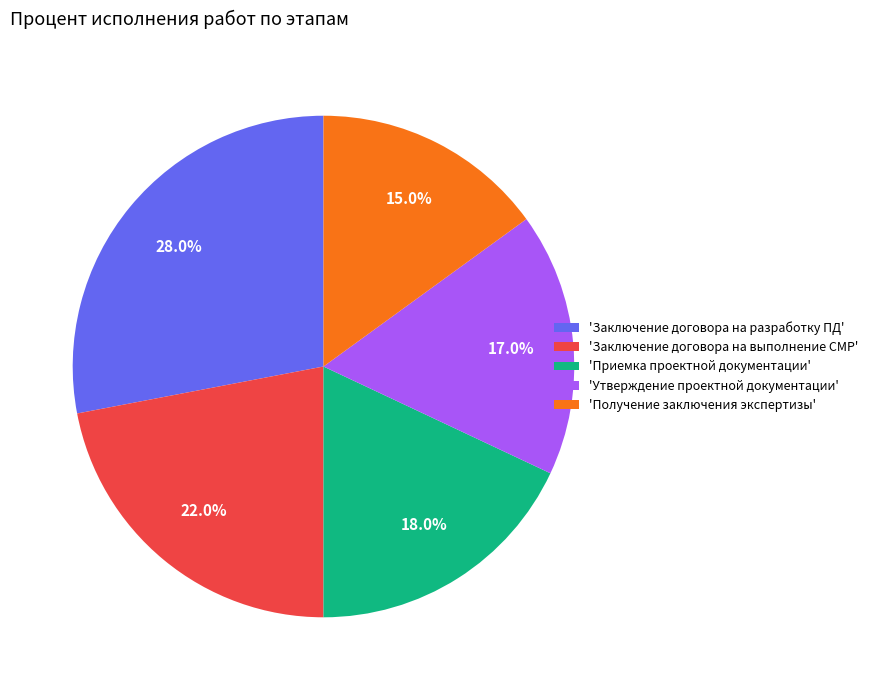

Do 'Заключение договора на выполнение СМР' and 'Получение заключения экспертизы' together represent more than half of the pie?

No